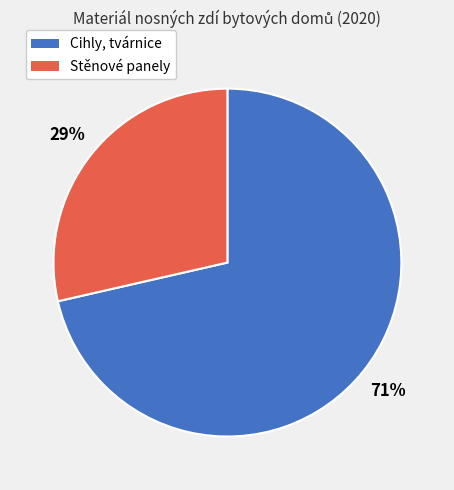

To the nearest percent, what is the average slice percentage?

50%